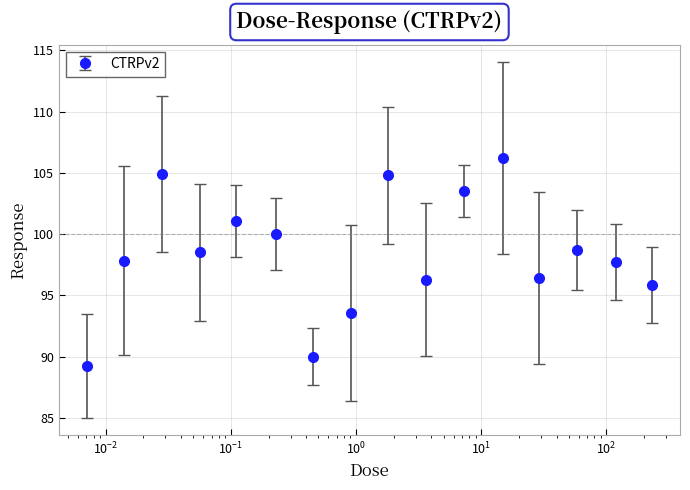

What is the value of the 11th point from the left?

103.5